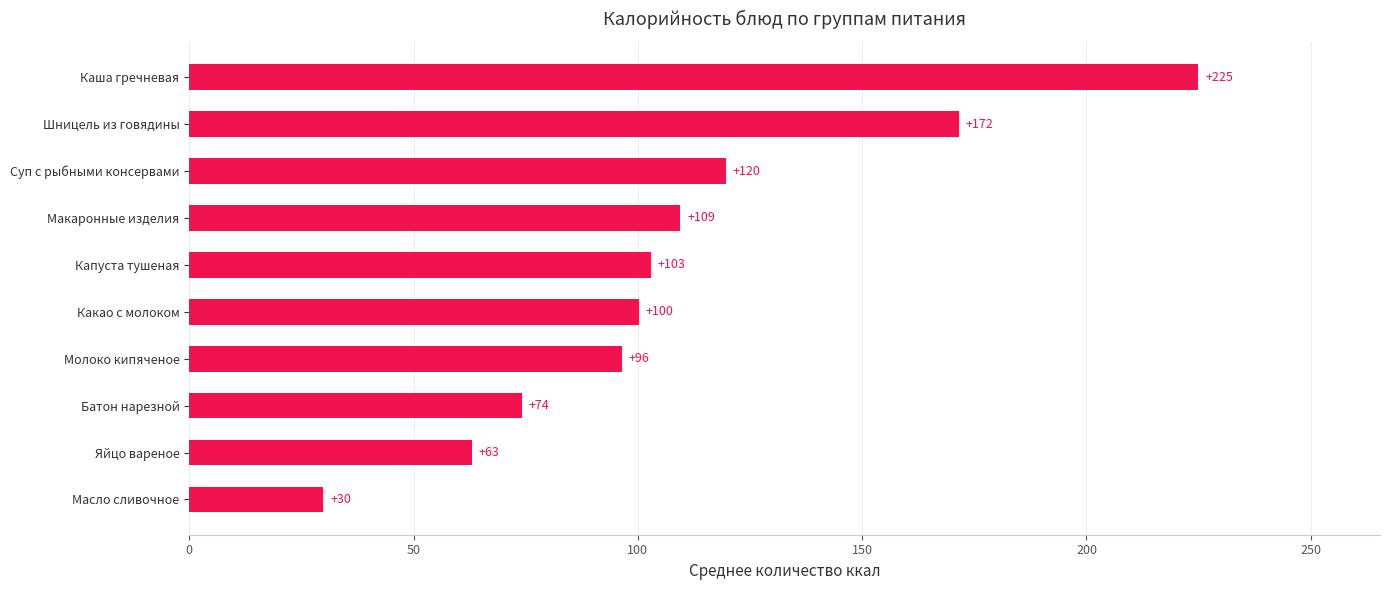

How many bars are there in total?

10